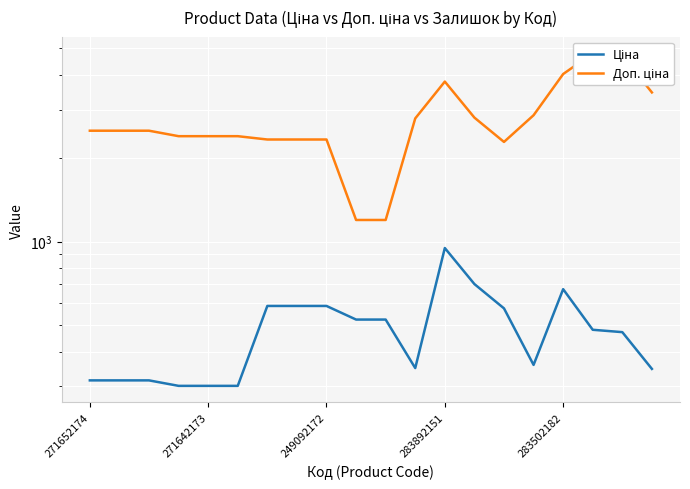

Is this an area chart (filled region under the line)?

No